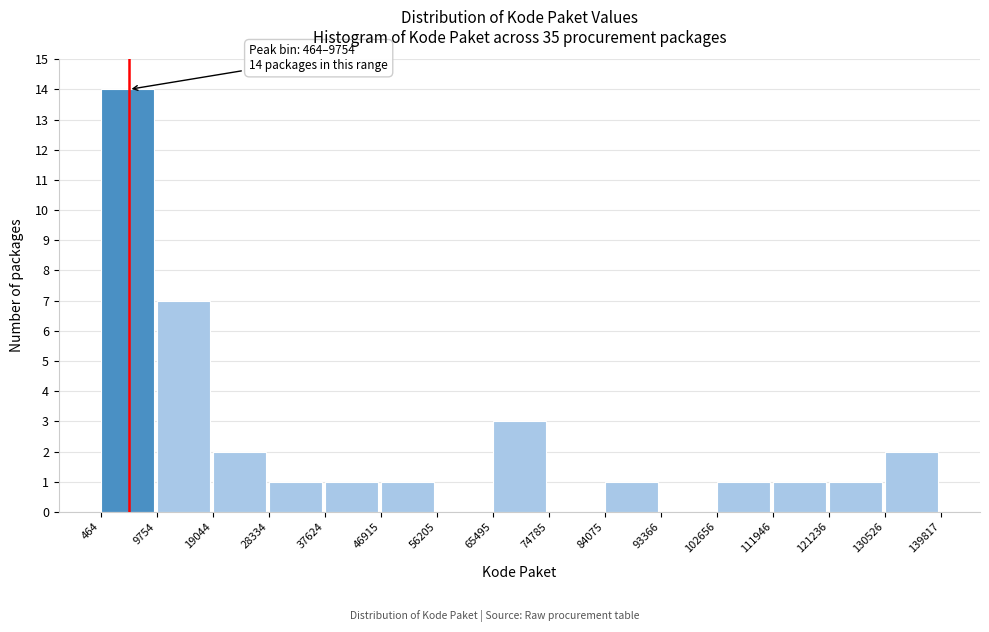

Over which range of the x-axis is the bar tallest?

464 to 9754